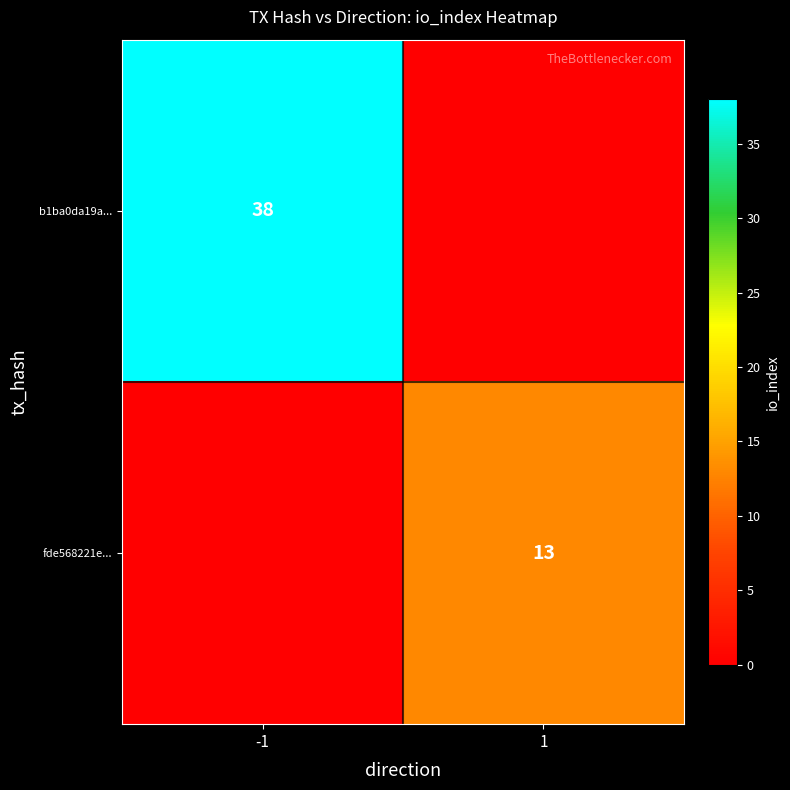

True or false: b1ba0da19a... has a value of 38 at -1.

True